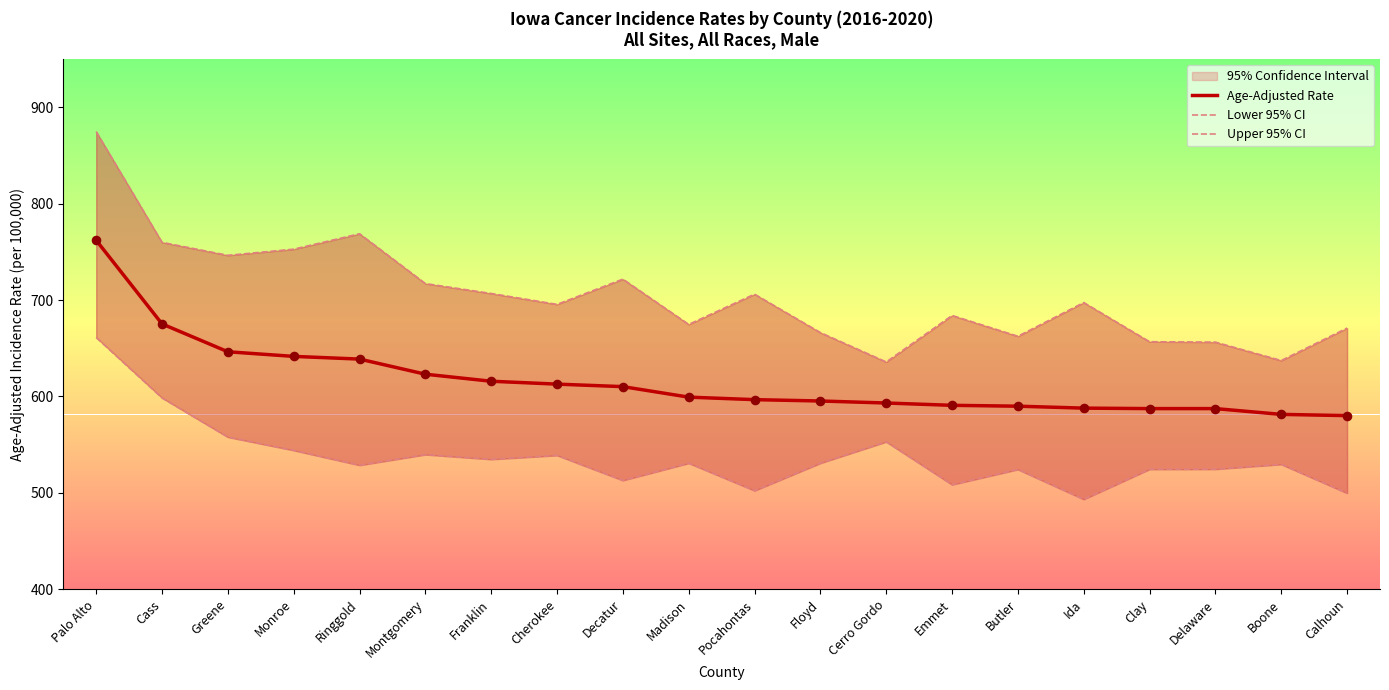

Which series has the largest Y range (max minus min)?

Upper 95% CI